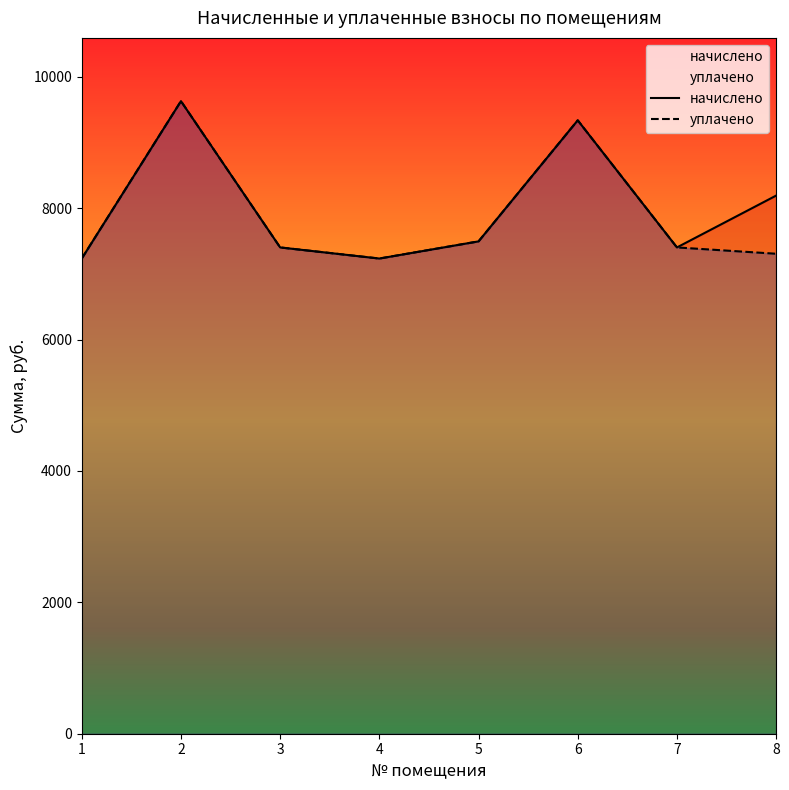

True or false: начислено and уплачено intersect in this chart.

False